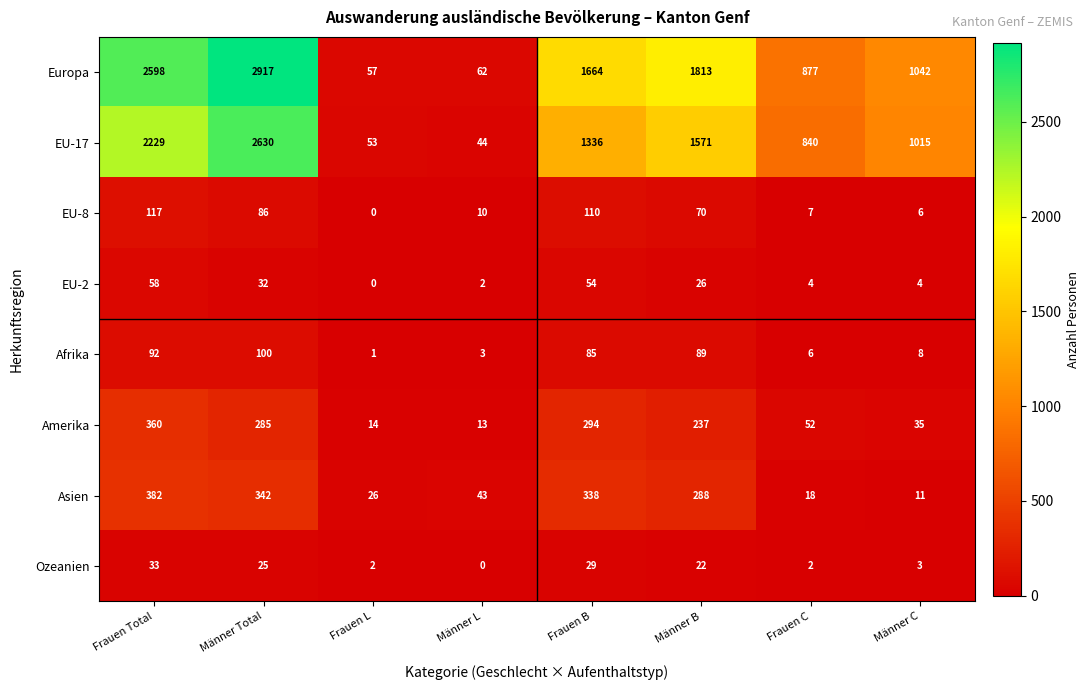

How many distinct data groups are displayed?

8